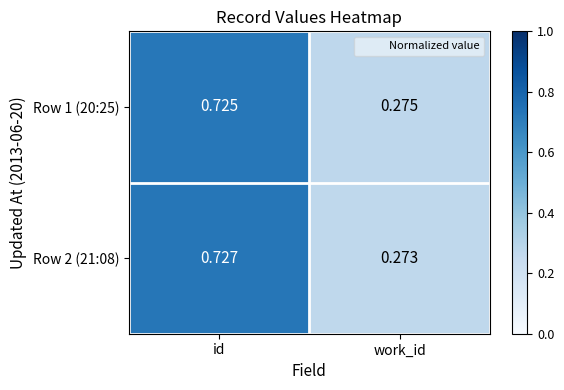

At how many categories does at least one series exceed 0?

2